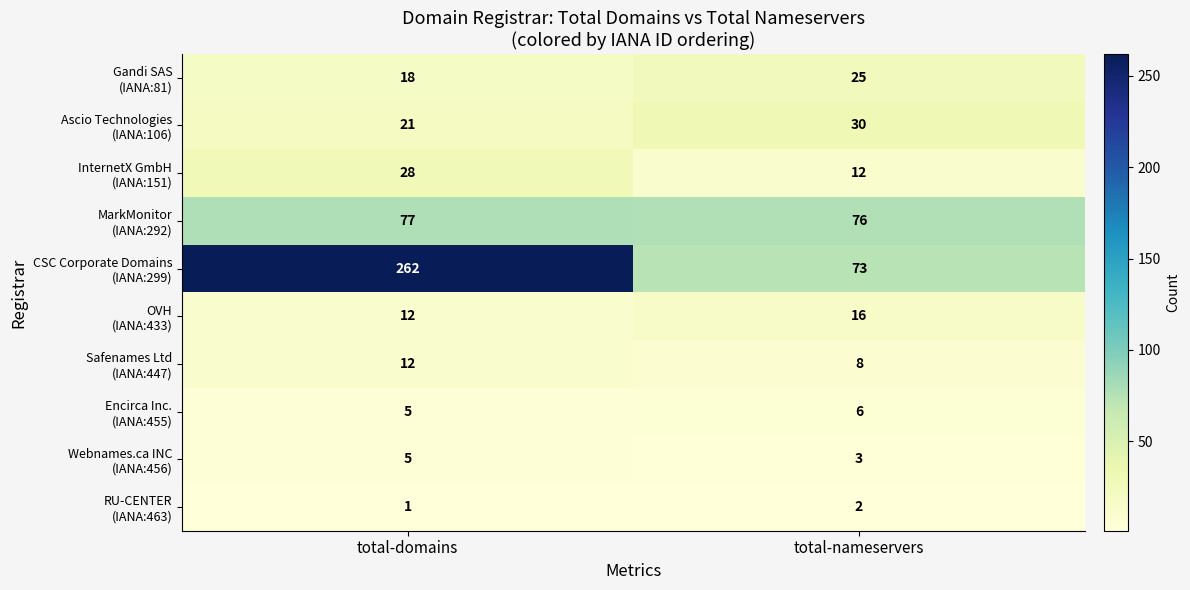

At which category is the sum across all series the highest?

total-domains